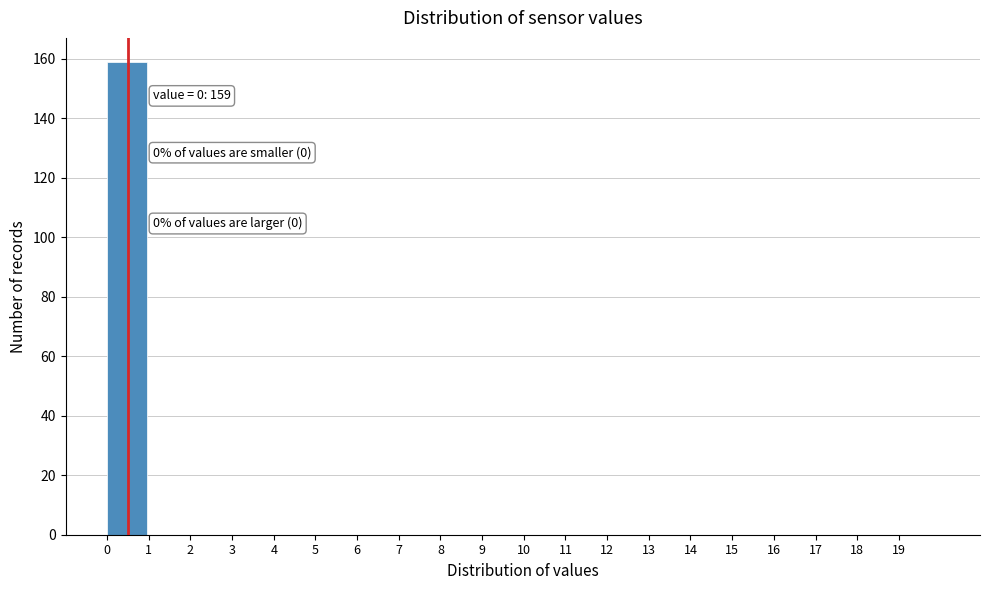

Over which range of the x-axis is the bar tallest?

0 to 1